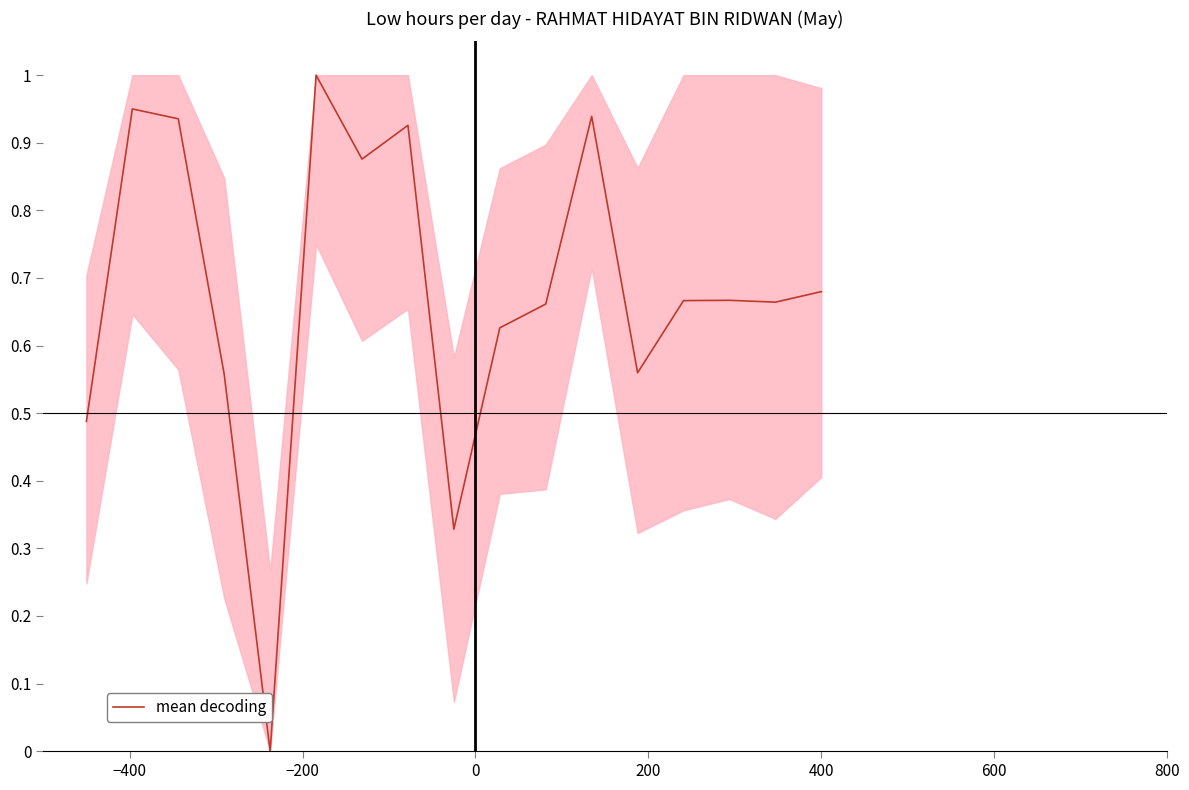

Does the chart have visible grid lines?

No